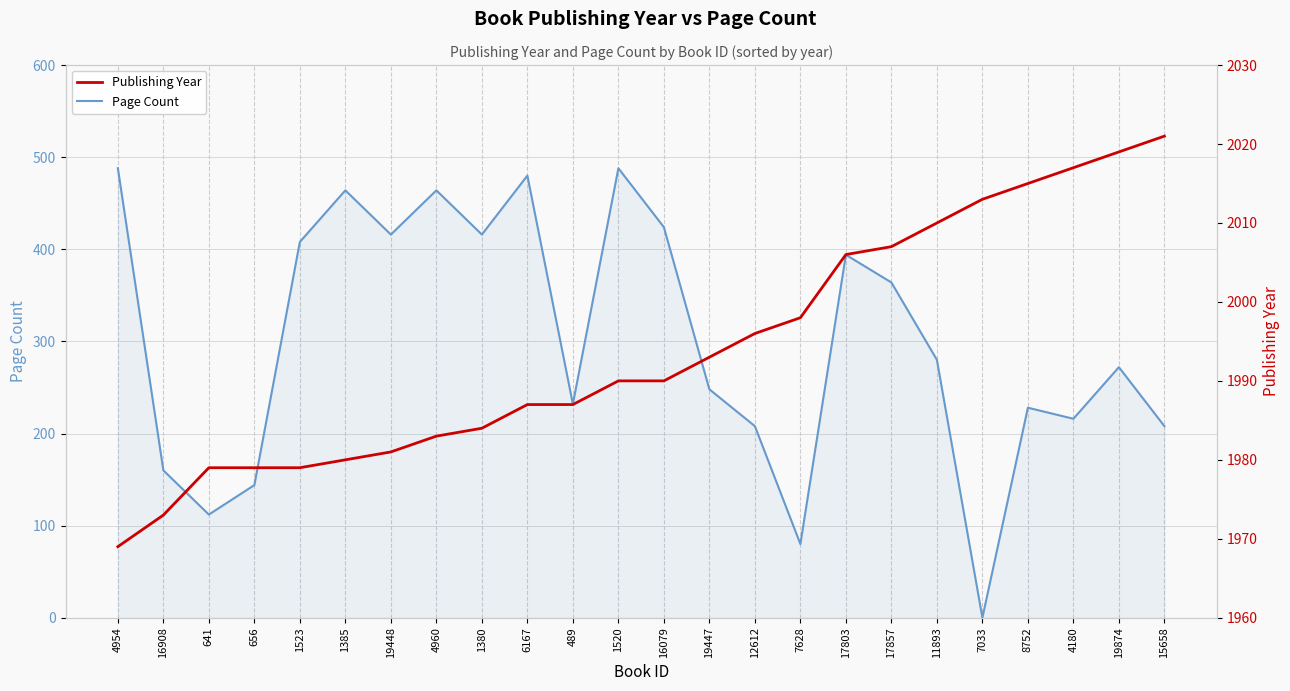

At how many categories does at least one series exceed 1113?

24